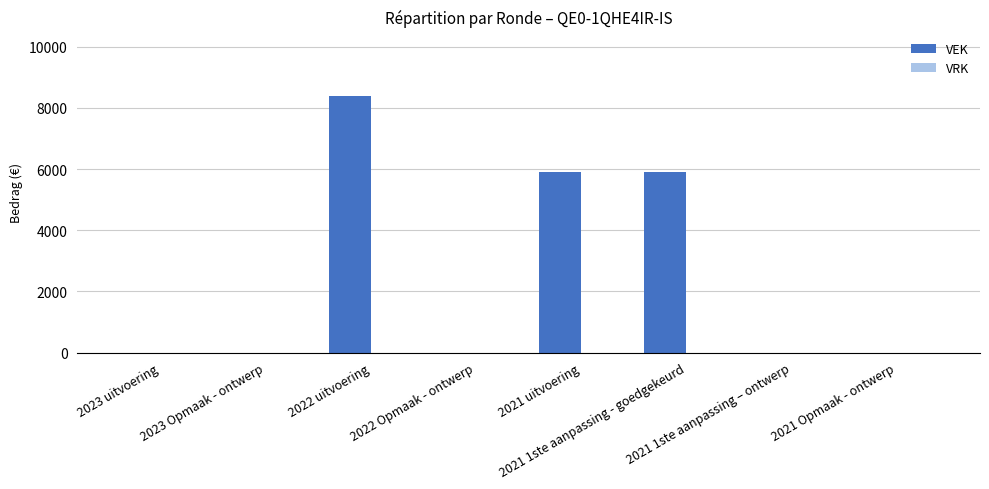

What is the maximum value shown in the chart?

8400